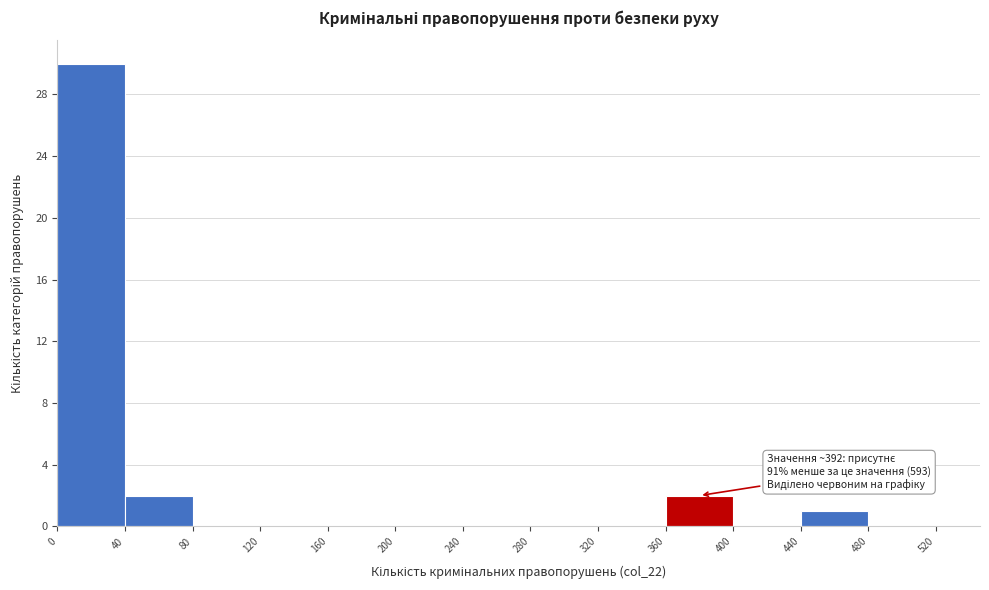

Which range on the x-axis has the tallest bar?

0 to 40